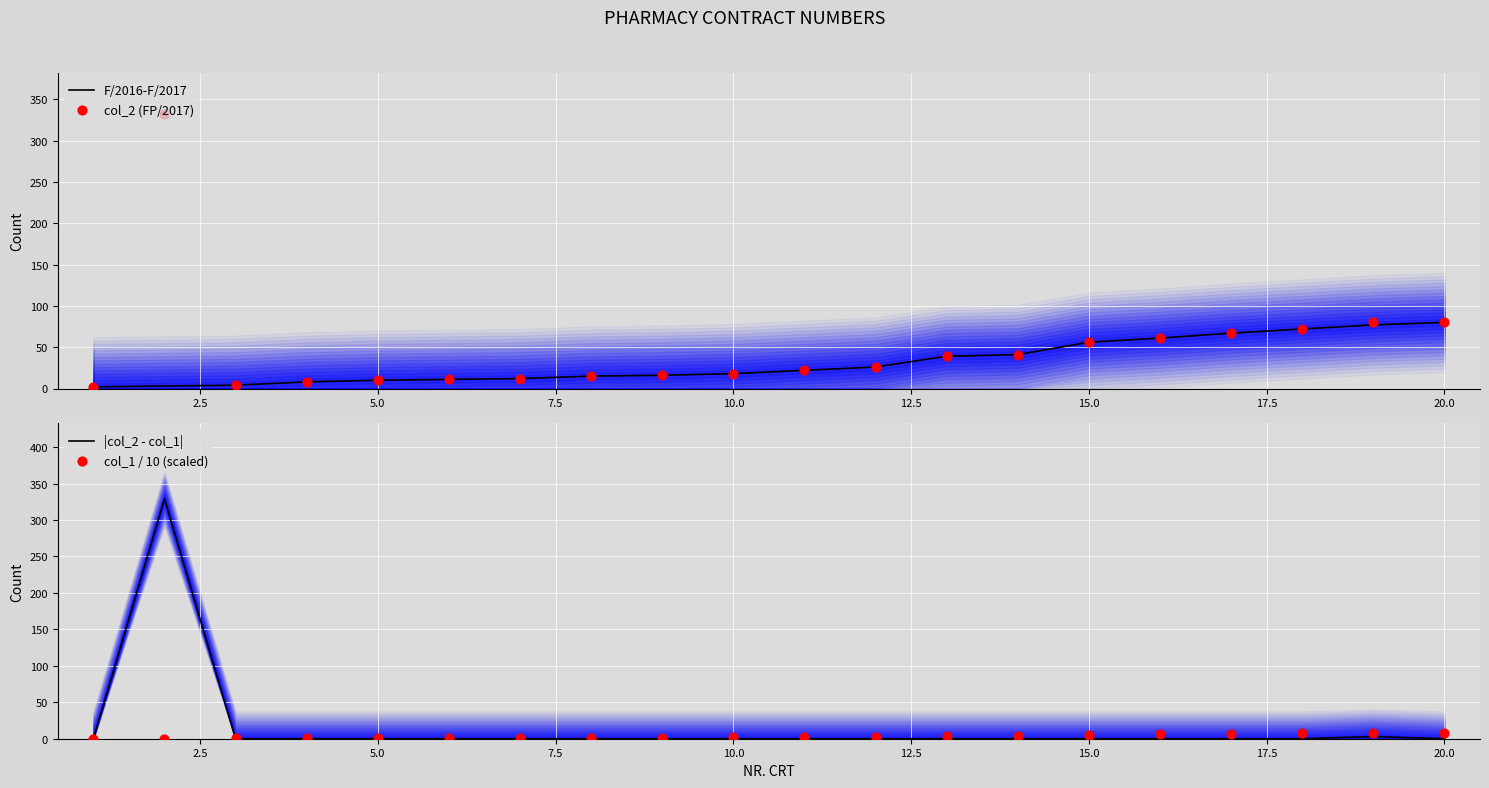

What are all the series names shown in the legend?

F/2016-F/2017, col_2 (FP/2017), |col_2 - col_1|, col_1 / 10 (scaled)